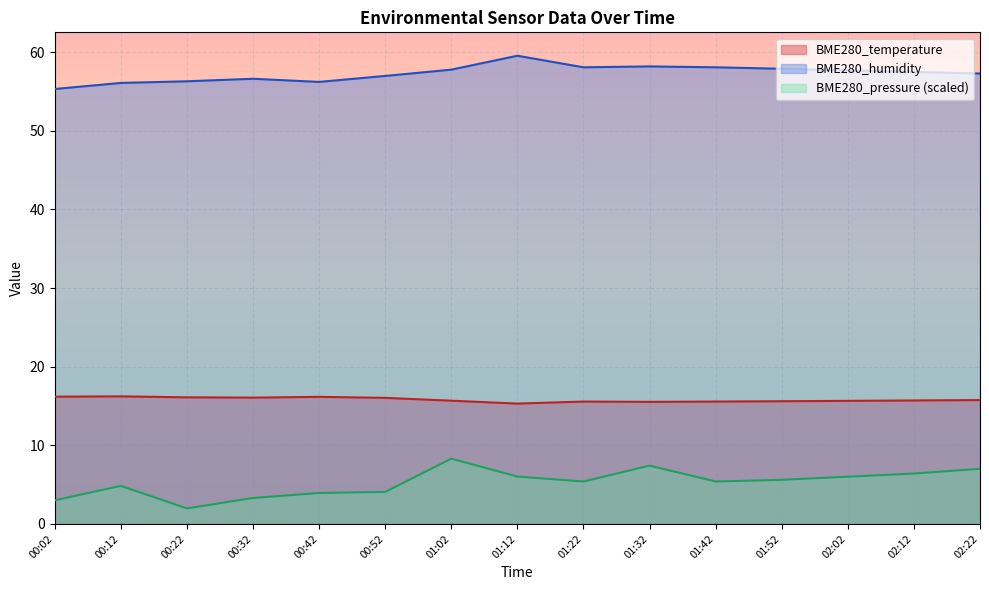

At 00:02, list the series in order from smallest to largest.

BME280_pressure (scaled), BME280_temperature, BME280_humidity